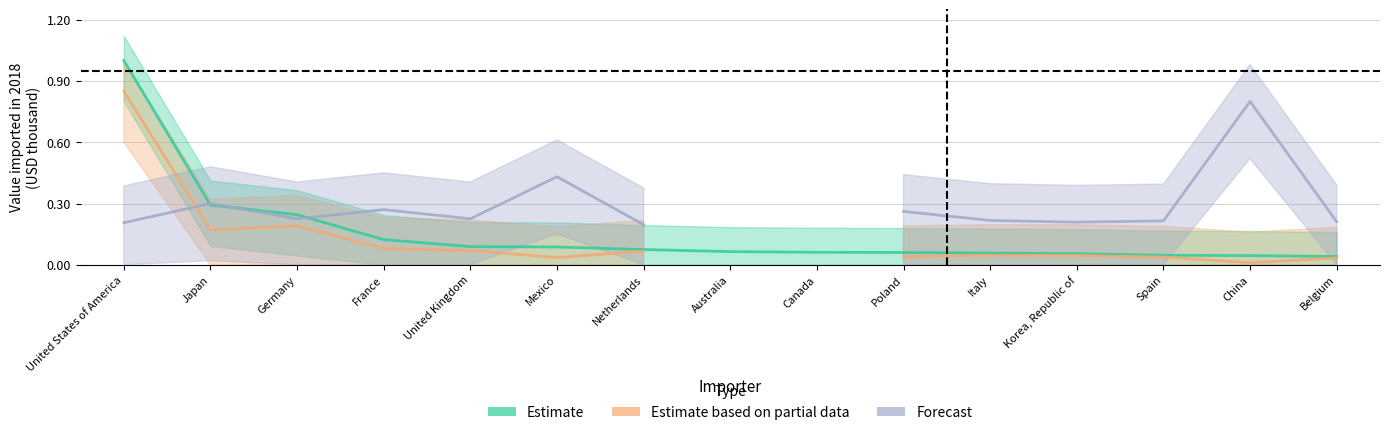

At which category does the chart reach its peak across all series?

United States of America